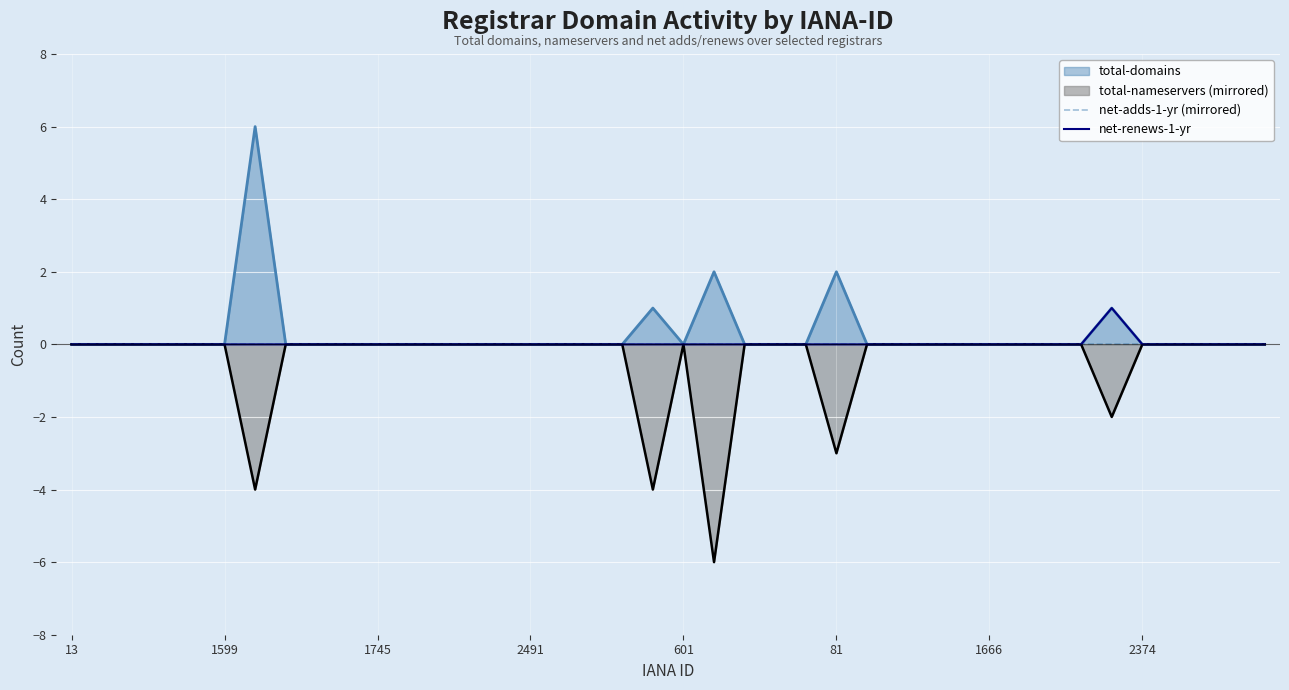

Is it true that net-renews-1-yr equals -1 at 27?

False